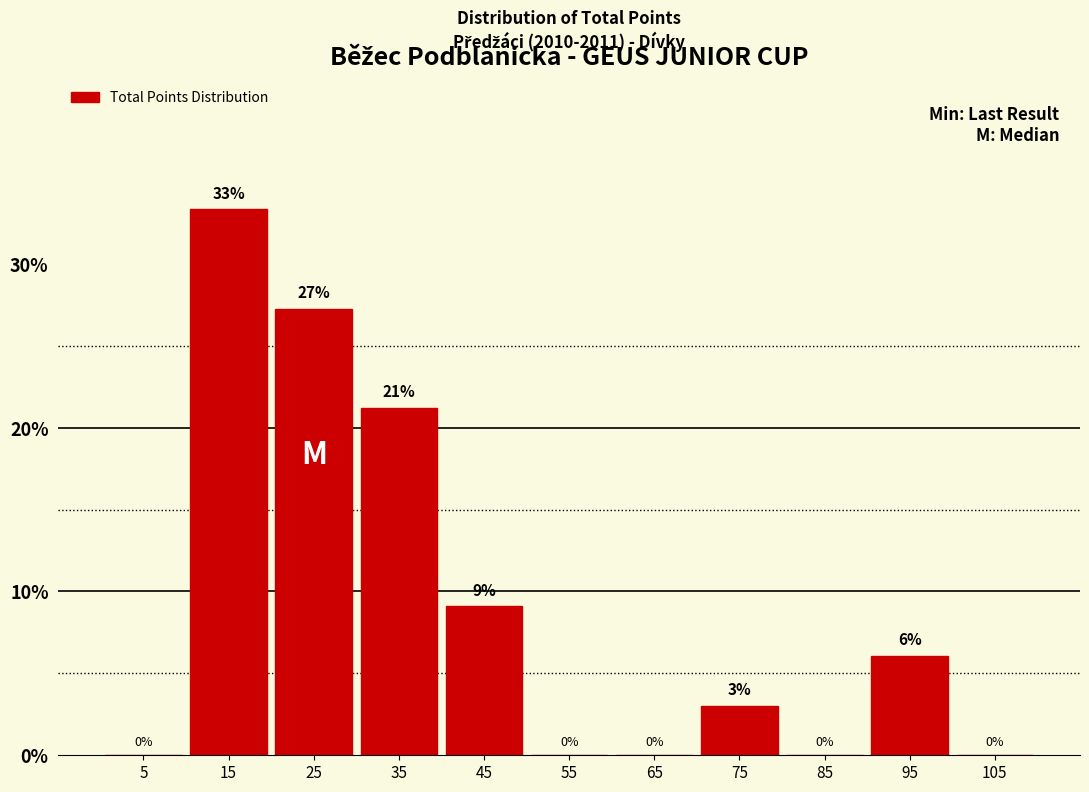

Which range on the x-axis has the tallest bar?

10 to 20